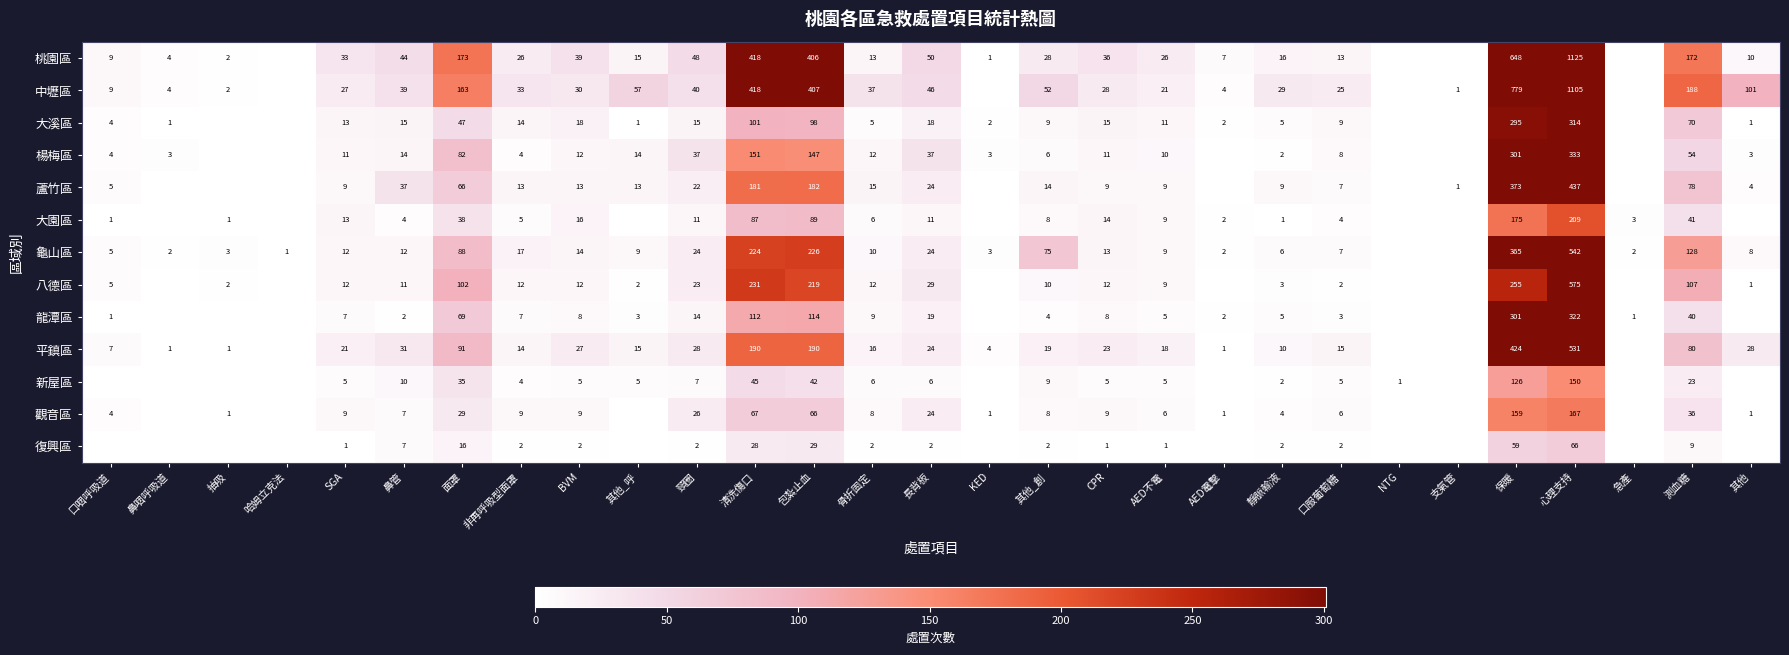

What is the difference between the 楊梅區 values at 面罩 and 鼻管?

68